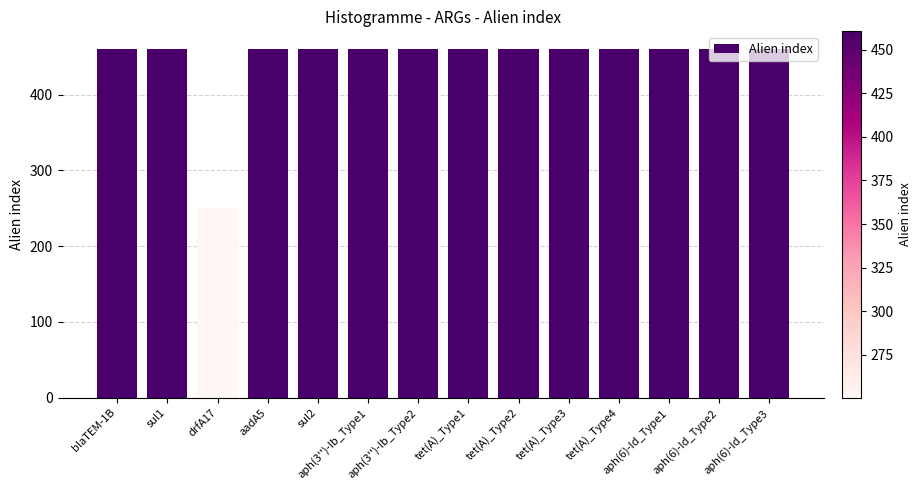

Reading right to left, extract all data points from this chart.

aph(6)-Id_Type3=460.5	aph(6)-Id_Type2=460.5	aph(6)-Id_Type1=460.5	tet(A)_Type4=460.5	tet(A)_Type3=460.5	tet(A)_Type2=460.5	tet(A)_Type1=460.5	aph(3'')-Ib_Type2=460.5	aph(3'')-Ib_Type1=460.5	sul2=460.5	aadA5=460.5	drfA17=250.5	sul1=460.5	blaTEM-1B=460.5